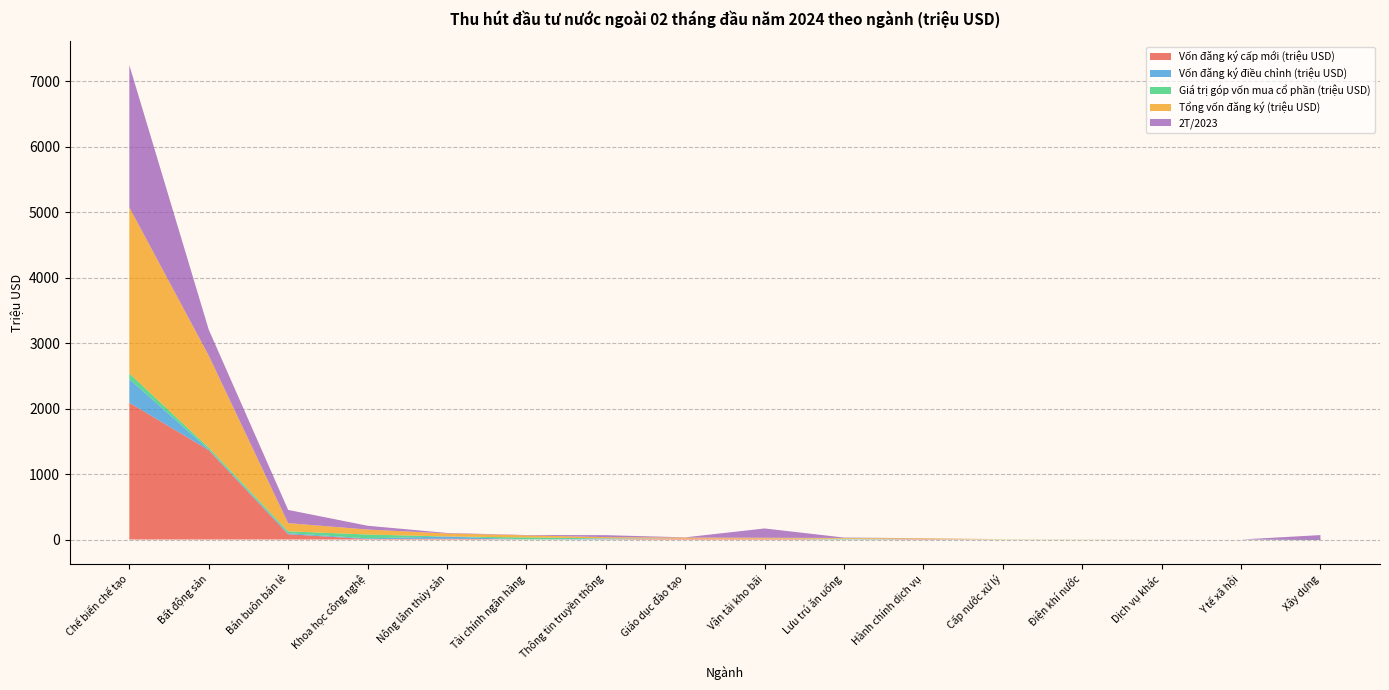

Reading right to left, what are all the values shown in this chart?

Vốn đăng ký cấp mới (triệu USD): 2.2	0.0	0.0	0.0	0.0	7.5	0.6	11.7	14.8	2.4	1.0	11.7	6.7	80.7	1366.3	2090.4
Vốn đăng ký điều chỉnh (triệu USD): -7.0	0.0	0.0	0.0	0.0	0.3	4.3	0.0	0.0	11.0	0.1	34.0	10.9	16.5	10.6	361.3
Giá trị góp vốn mua cổ phần (triệu USD): 3.0	0.0	0.1	1.5	2.5	1.4	7.1	1.9	0.1	5.0	30.7	0.7	58.8	28.1	28.2	86.5
Tổng vốn đăng ký (triệu USD): -1.8	0.0	0.1	1.5	2.5	9.1	12.1	13.6	14.8	18.4	31.7	46.4	76.4	125.2	1405.1	2538.2
2T/2023: 71.4	0.0	0.5	0.0	0.0	1.8	5.9	141.9	3.6	29.6	5.2	7.5	57.8	202.1	396.8	2172.6